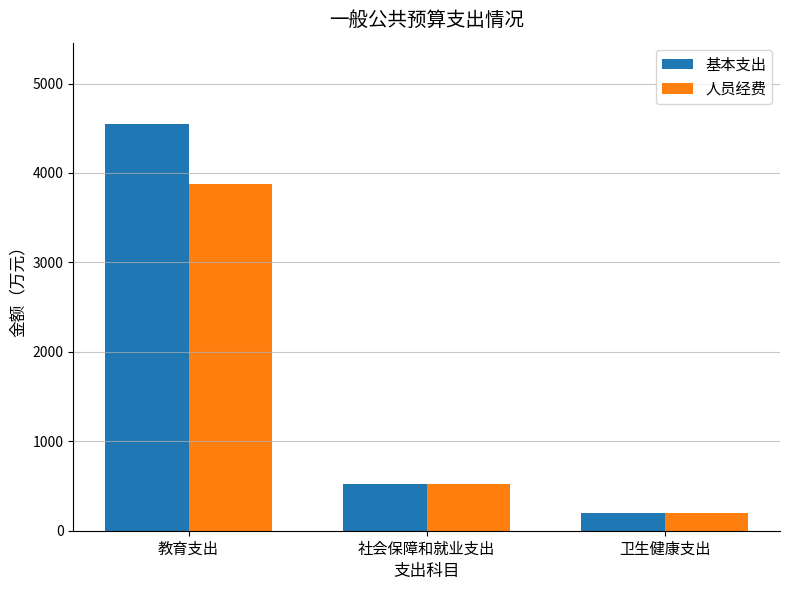

Is the value of 人员经费 at 卫生健康支出 greater than the value of 基本支出 at 社会保障和就业支出?

No